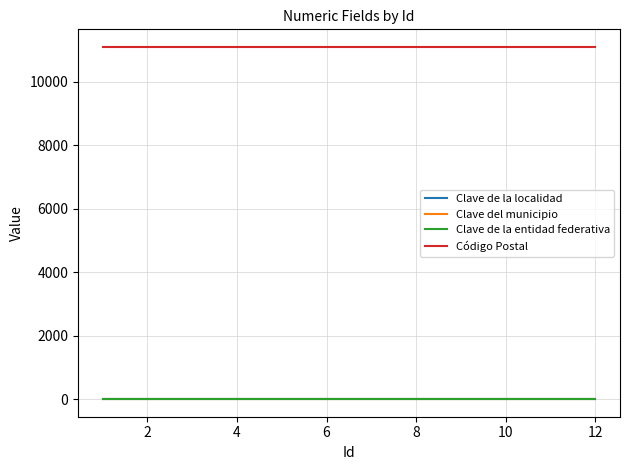

What is the highest value of the Código Postal series?

11100